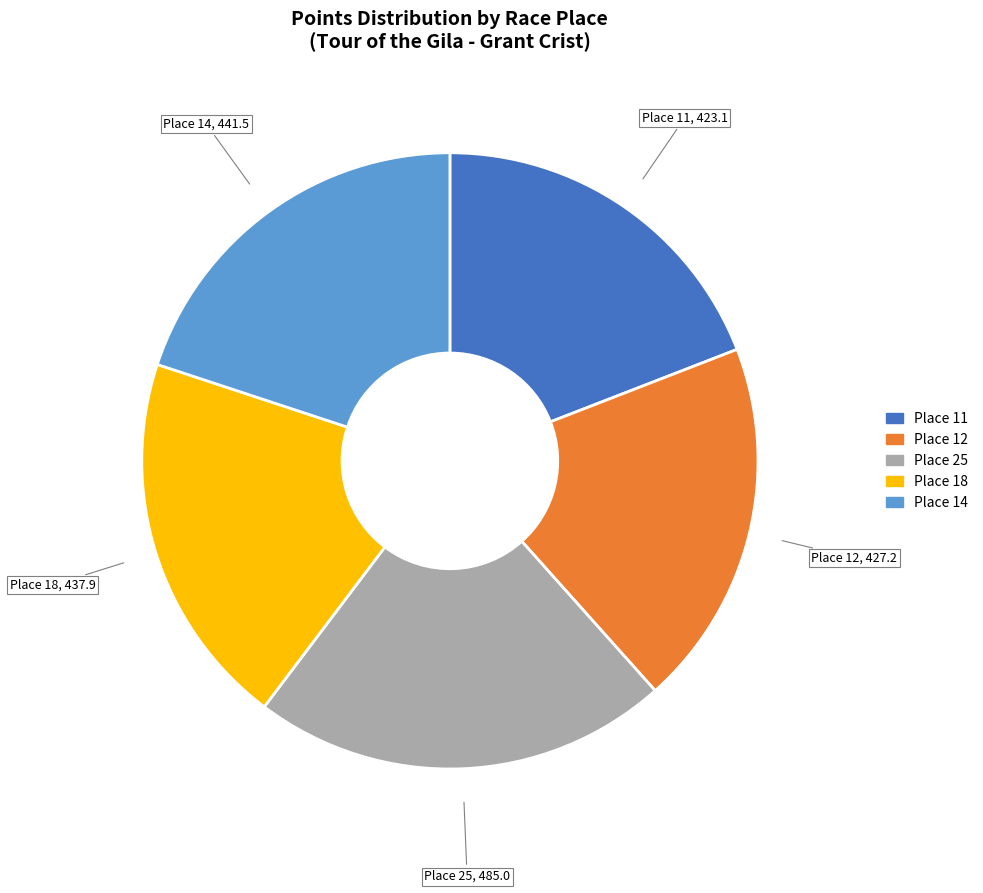

Count the number of slices in the pie.

5